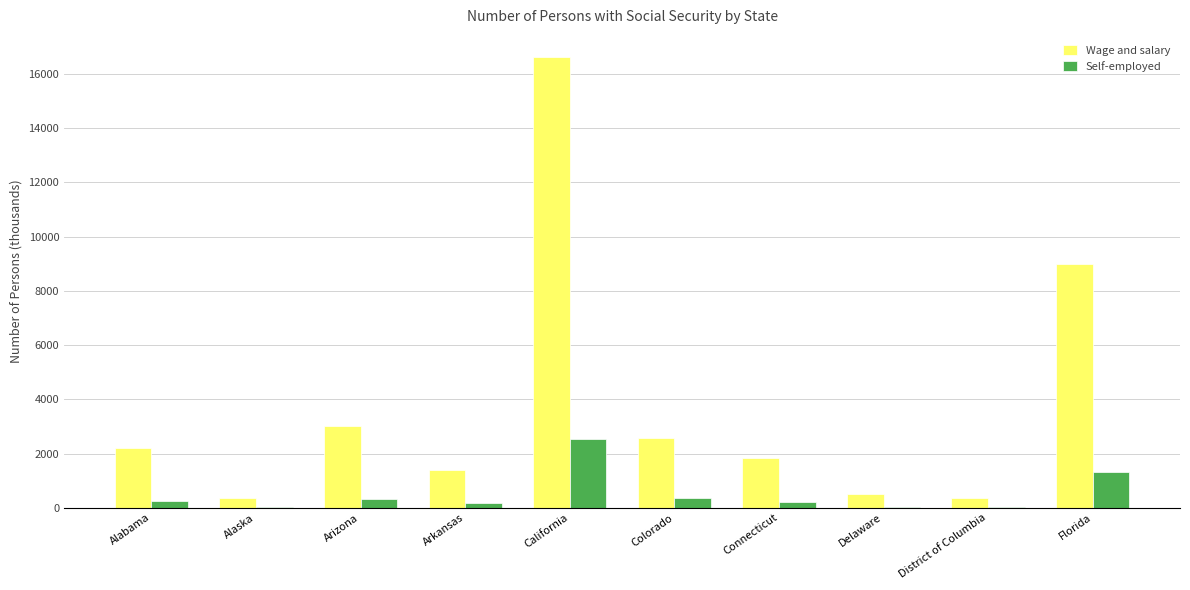

What is the sum of all Wage and salary values?

37870.4